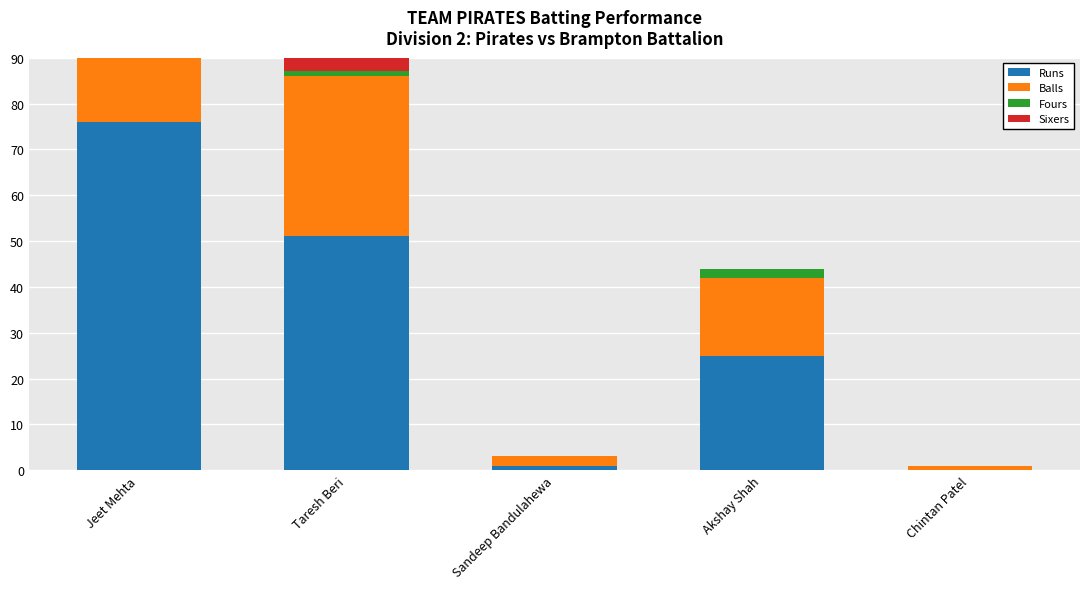

Reading right to left, transcribe all the data shown in this chart.

Runs: Chintan Patel=0	Akshay Shah=25	Sandeep Bandulahewa=1	Taresh Beri=51	Jeet Mehta=76
Balls: Chintan Patel=1	Akshay Shah=17	Sandeep Bandulahewa=2	Taresh Beri=35	Jeet Mehta=53
Fours: Chintan Patel=0	Akshay Shah=2	Sandeep Bandulahewa=0	Taresh Beri=1	Jeet Mehta=6
Sixers: Chintan Patel=0	Akshay Shah=0	Sandeep Bandulahewa=0	Taresh Beri=3	Jeet Mehta=0